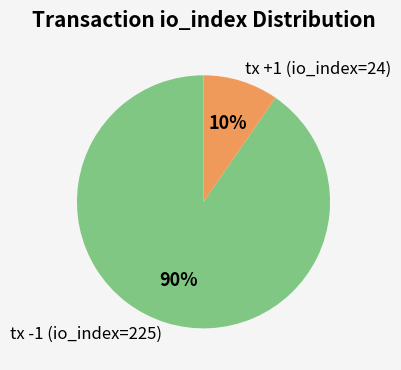

What is the largest slice in the pie chart?

tx -1 (io_index=225)